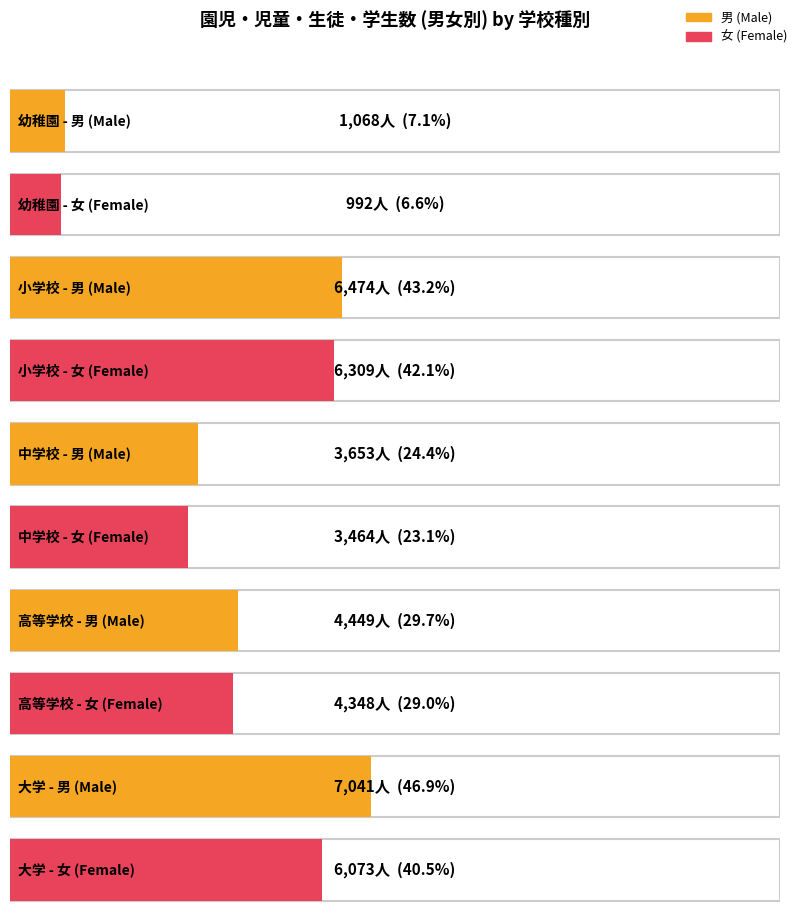

How many values in the 男 (Male) series are below 4449?

2